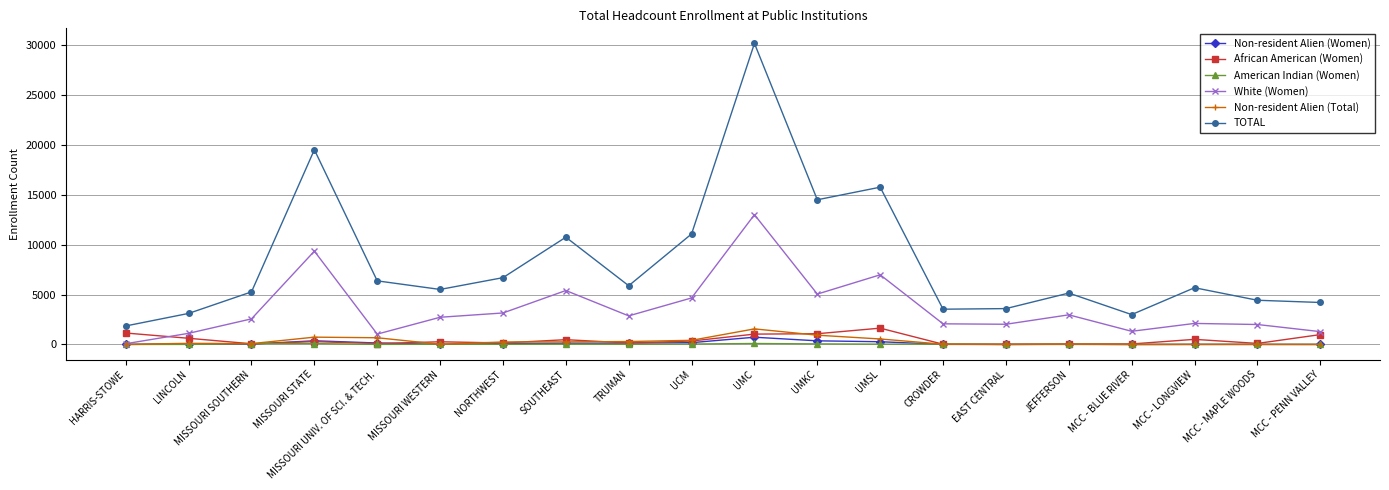

What is the maximum value for Non-resident Alien (Total)?

1561